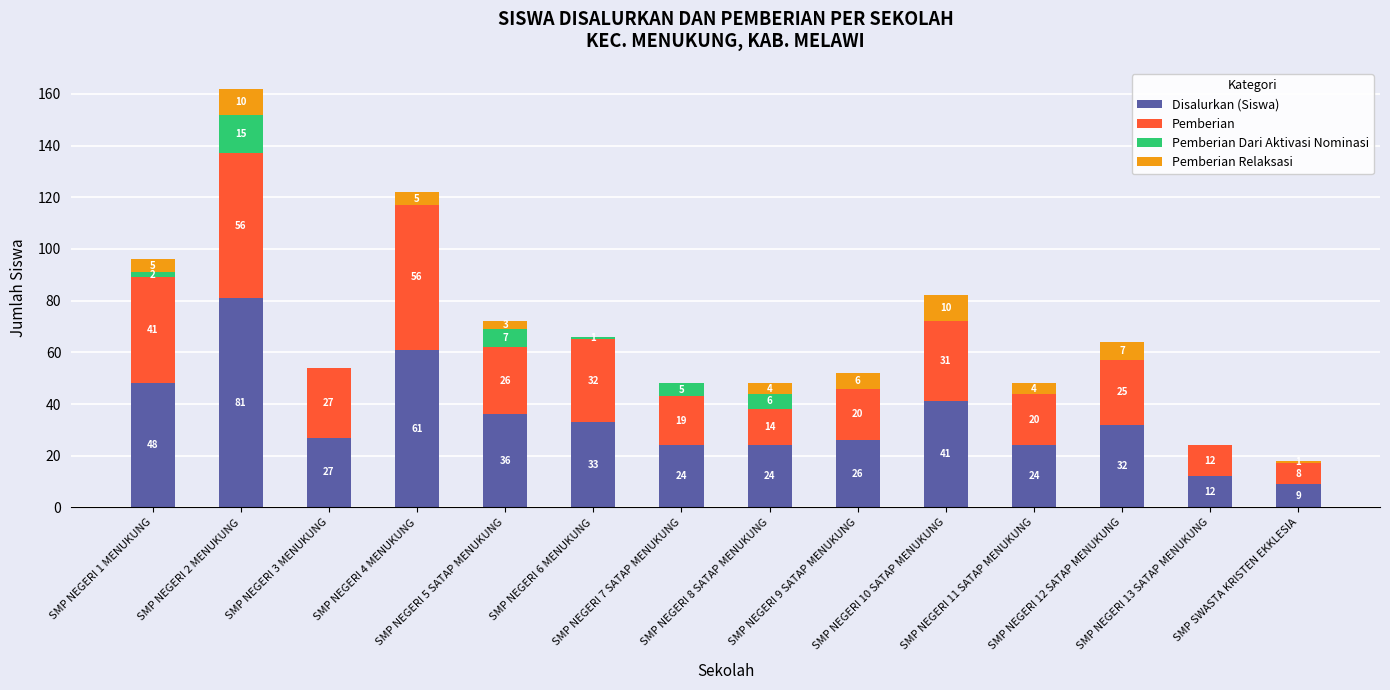

What is the maximum value for Disalurkan (Siswa)?

81